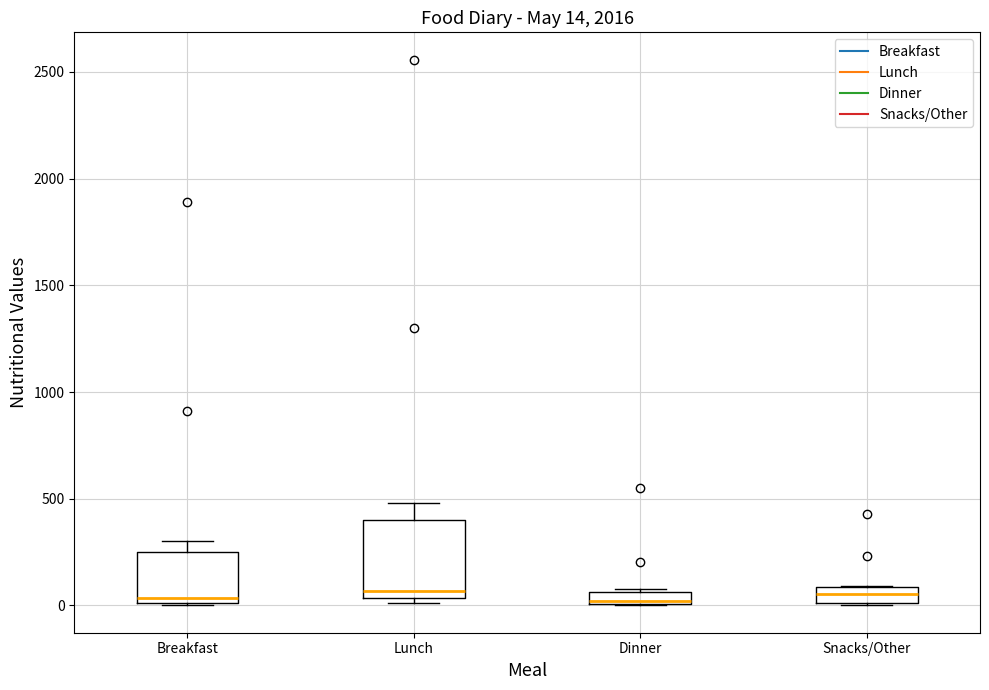

Which box is the tallest, from its lower edge to its upper edge?

Lunch